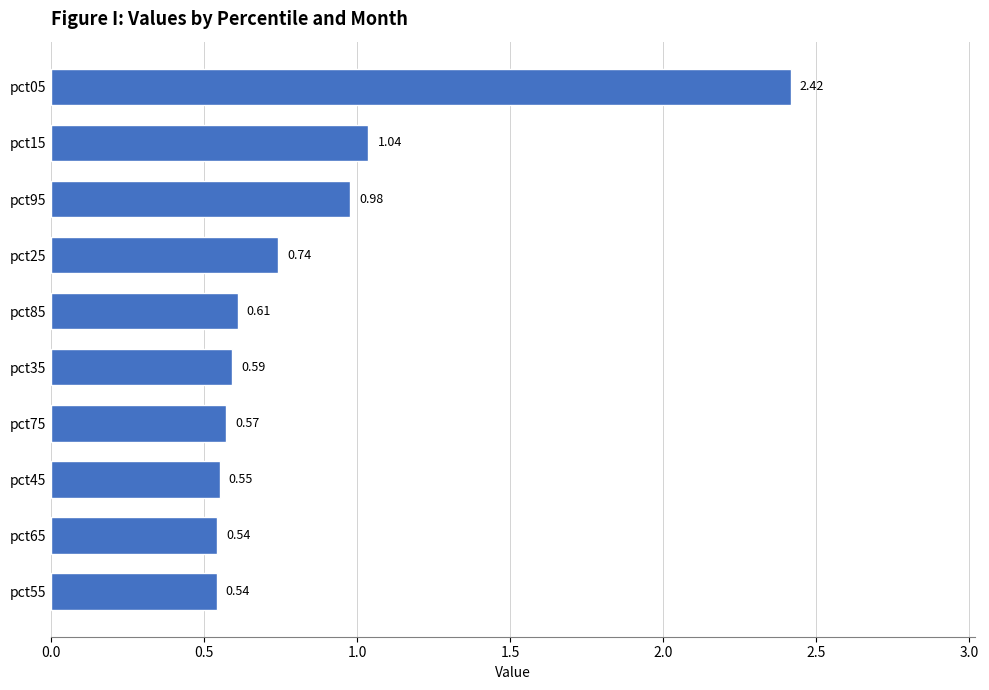

What is the difference between the maximum and minimum values?

1.9